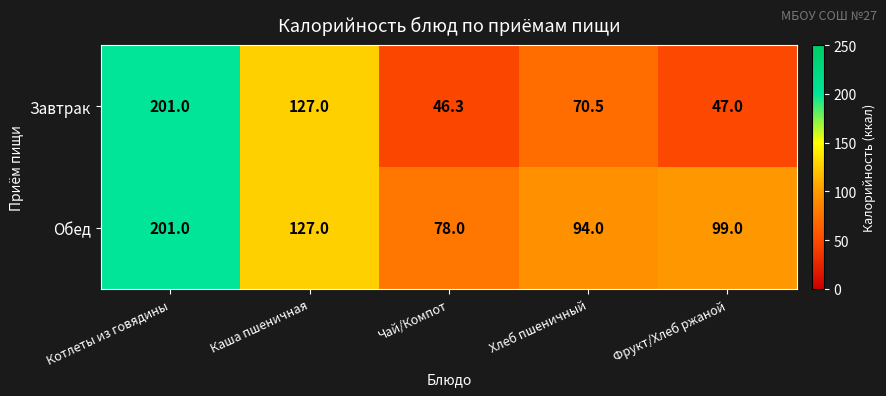

Which series has the widest spread of values?

Завтрак